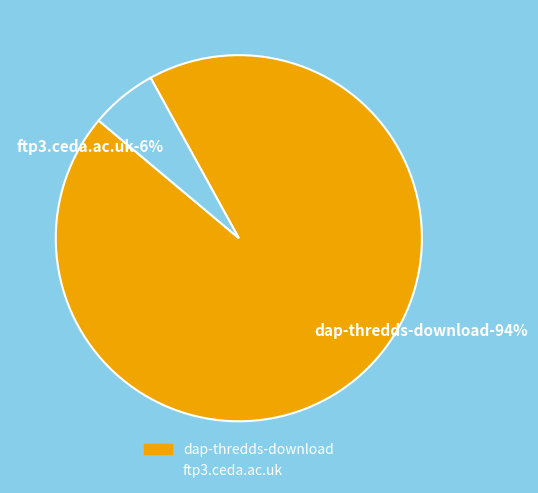

Does any single category account for the majority?

Yes